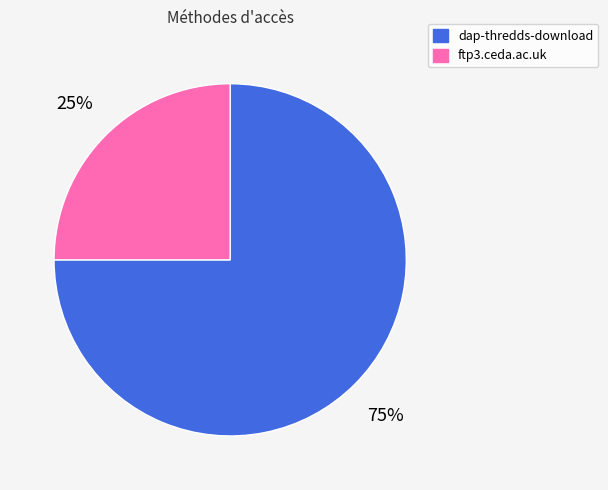

To the nearest percent, what portion does ftp3.ceda.ac.uk represent?

25%